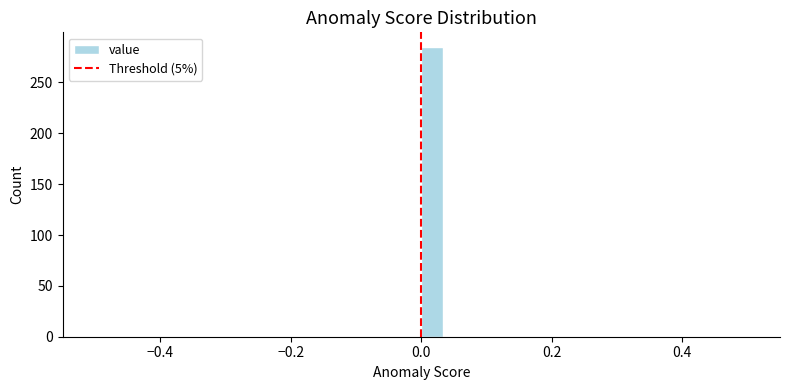

Read against the x-axis, roughly where is the centre of the tallest bar?

0.02